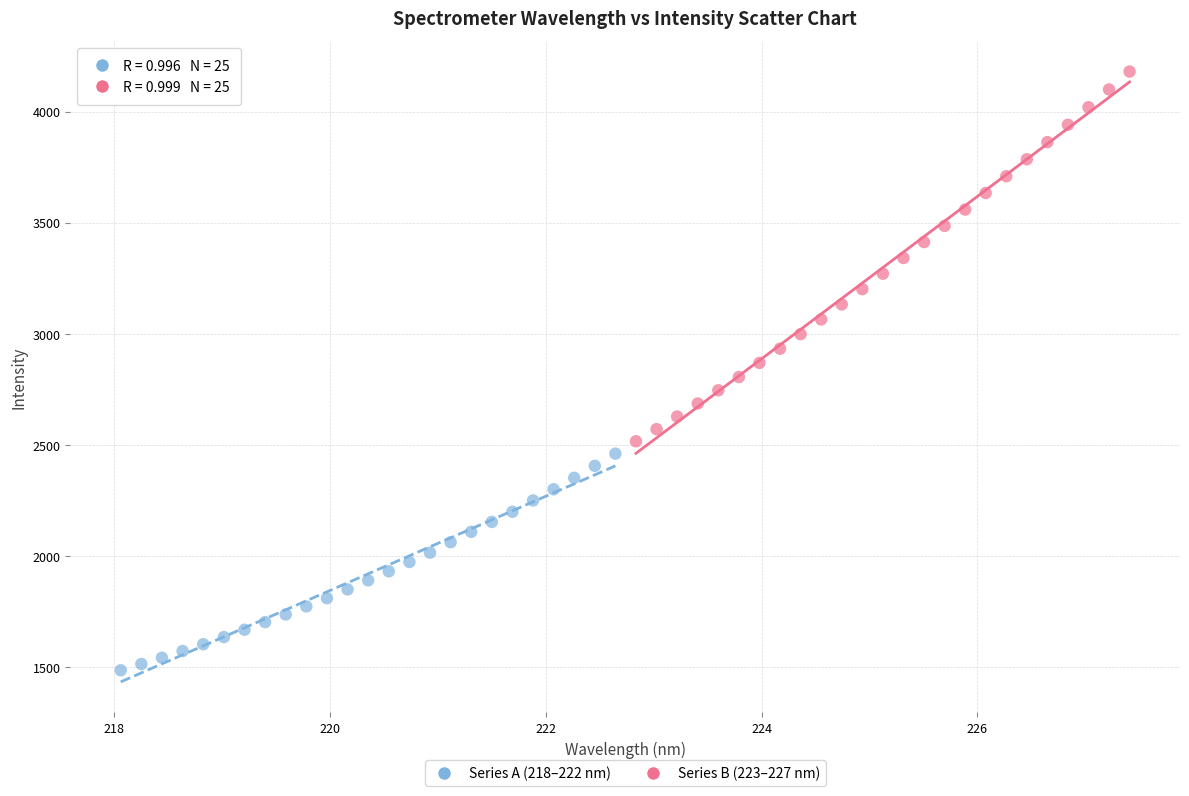

Which series contains the highest Y value?

Series B (223–227 nm)